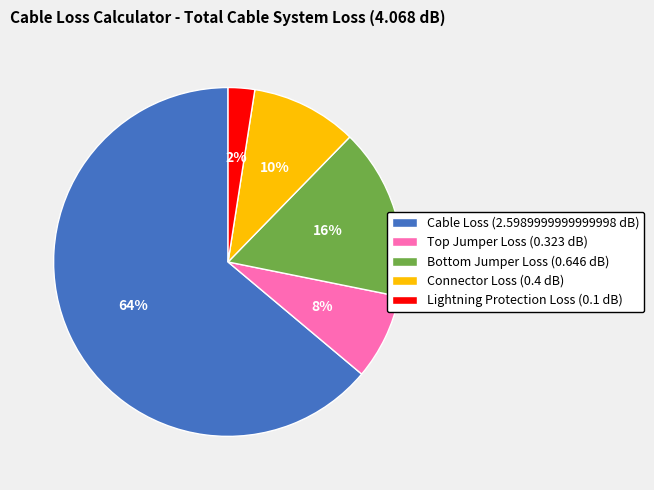

True or false: Lightning Protection Loss accounts for 2% of the total.

True